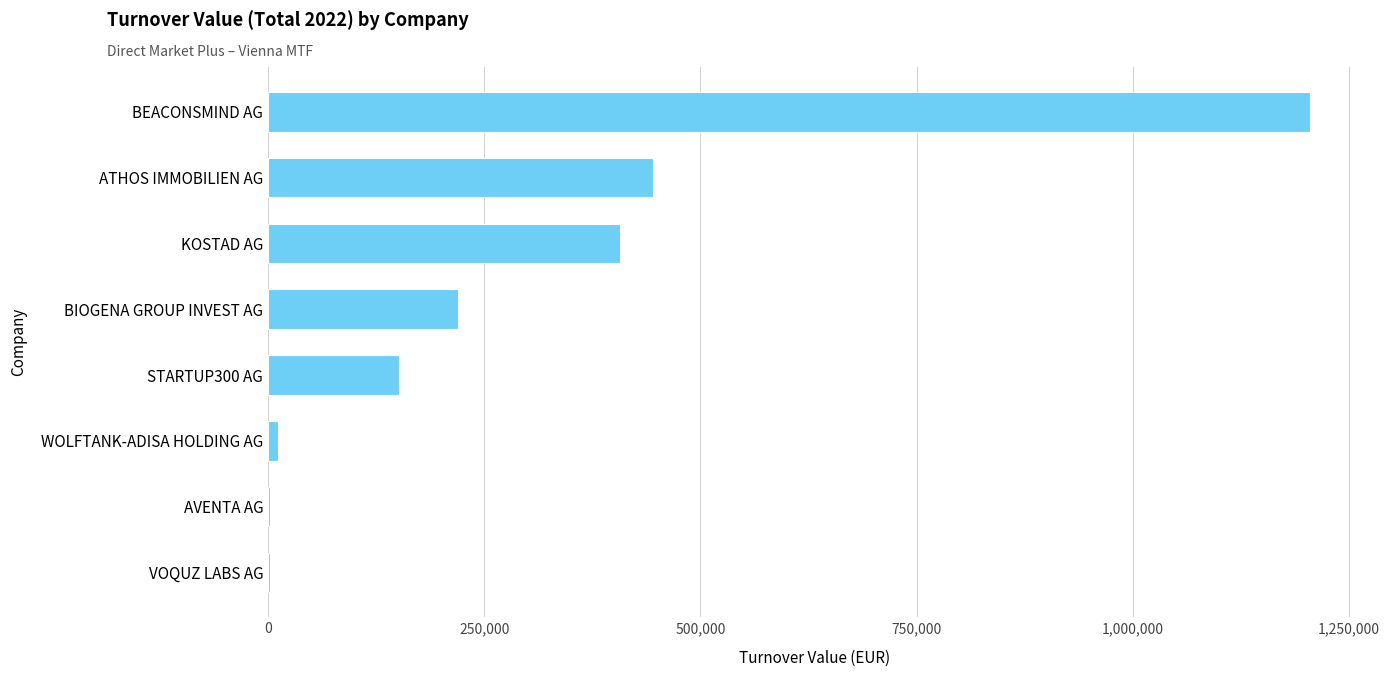

The value at BEACONSMIND AG is 1204625.5. True or false?

True